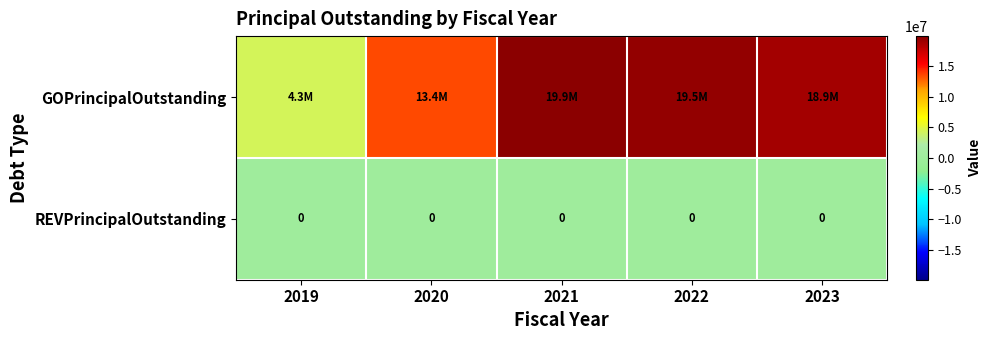

Is it true that REVPrincipalOutstanding equals 0 at 2020?

True